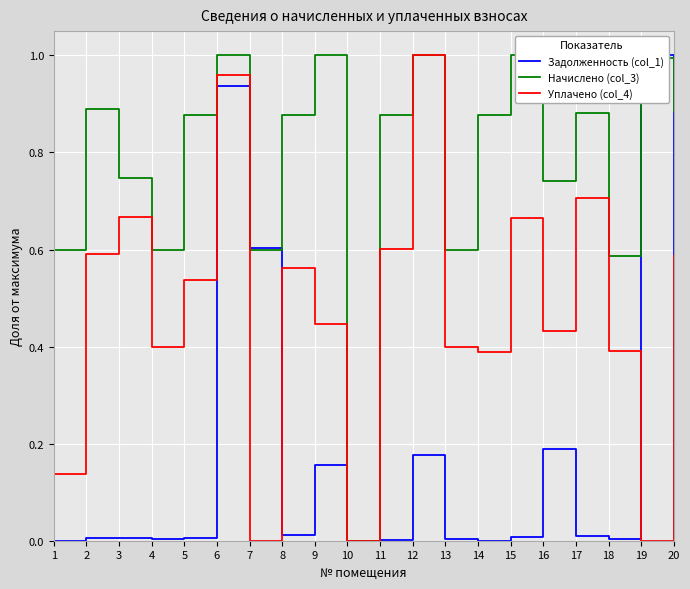

How many values in the Начислено (col_3) series exceed 0?

19